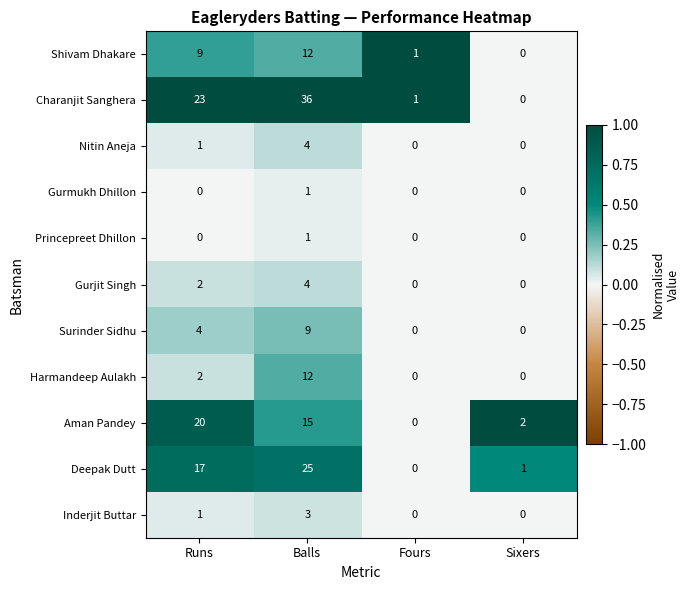

True or false: Harmandeep Aulakh has a value of -8 at Fours.

False